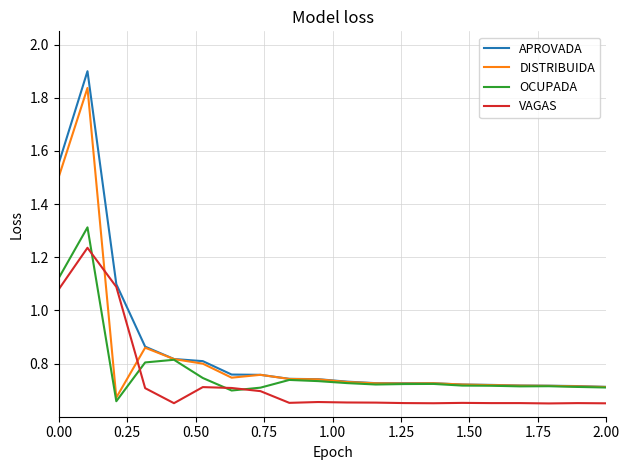

List the series in order of their peak value, lowest first.

VAGAS, OCUPADA, DISTRIBUIDA, APROVADA